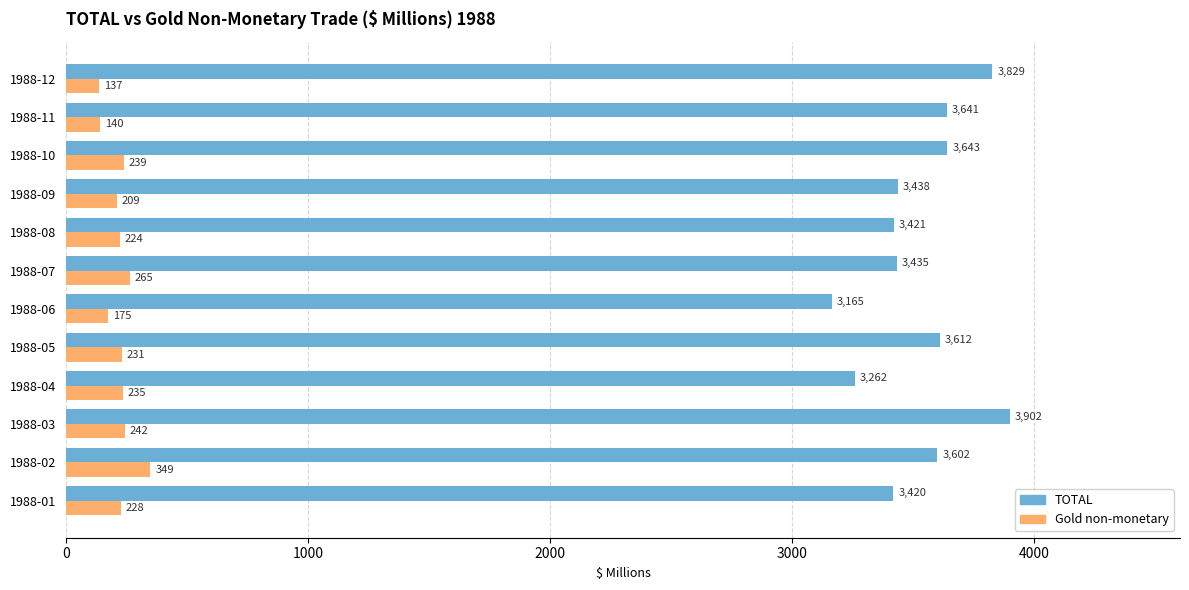

Between 1988-06 and 1988-09, which series saw the biggest shift?

TOTAL